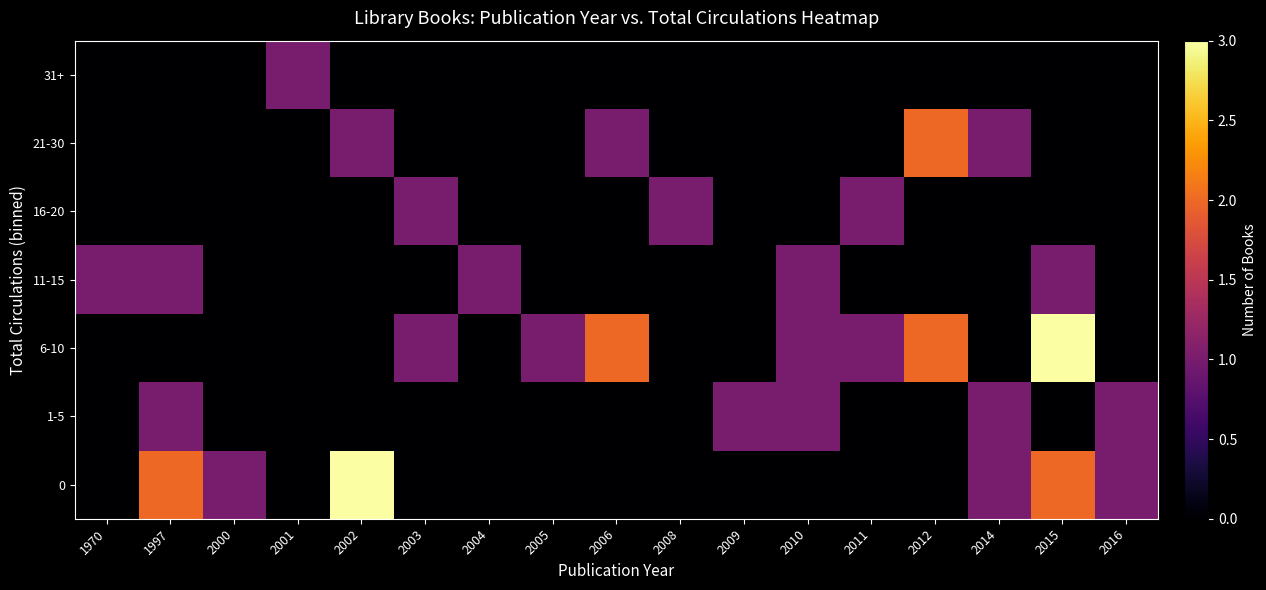

Which series has the largest total across all categories?

6-10